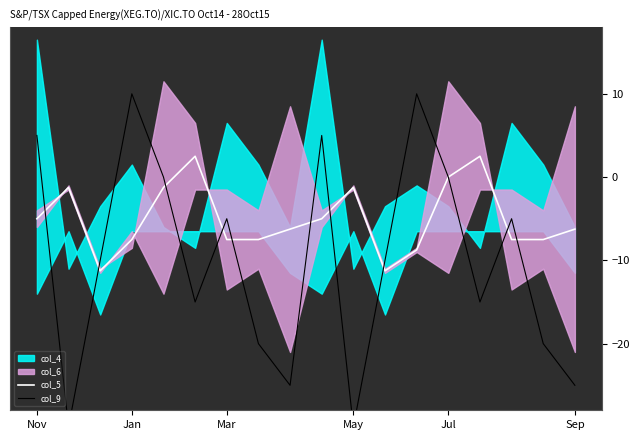

What is the difference between the second highest and second lowest values in the col_9 series?

40.0